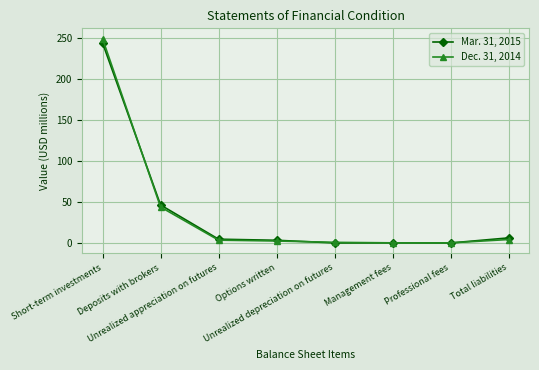

Rank the series by their average value, from highest to lowest.

Mar. 31, 2015, Dec. 31, 2014